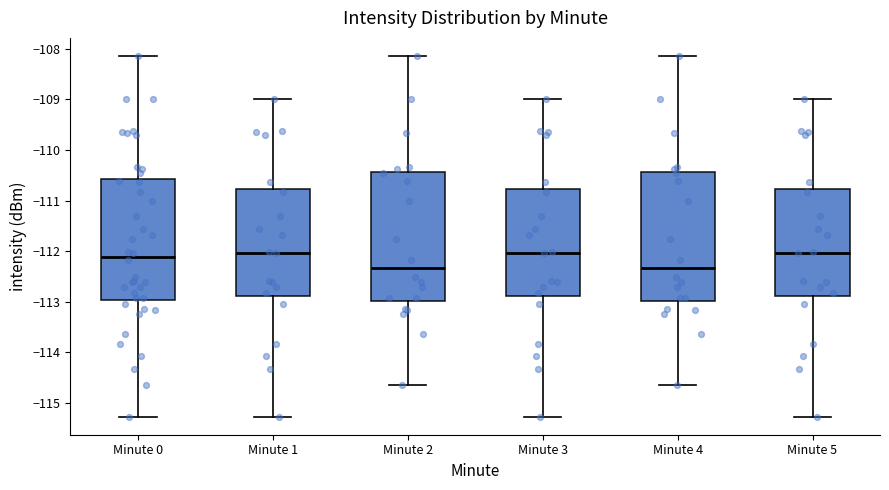

Where is the lower edge of the box for Minute 4 on the y-axis? The values are not printed on the chart, so give them approximately, as read against the axis.

-113.0